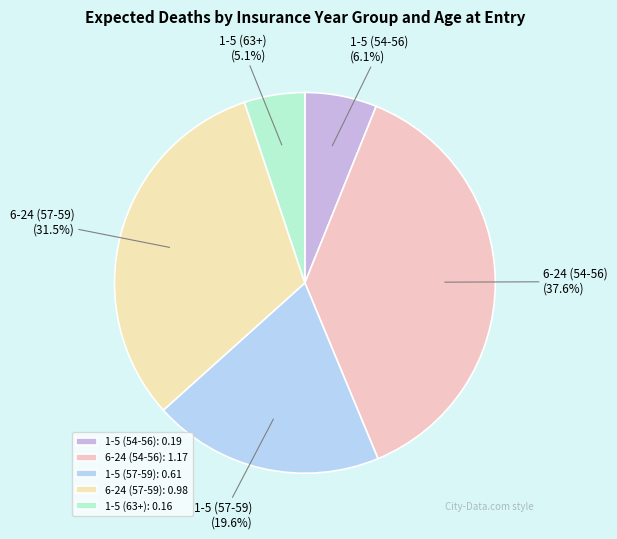

To the nearest percent, what is the combined percentage of 1-5 (54-56) and 6-24 (54-56)?

44%